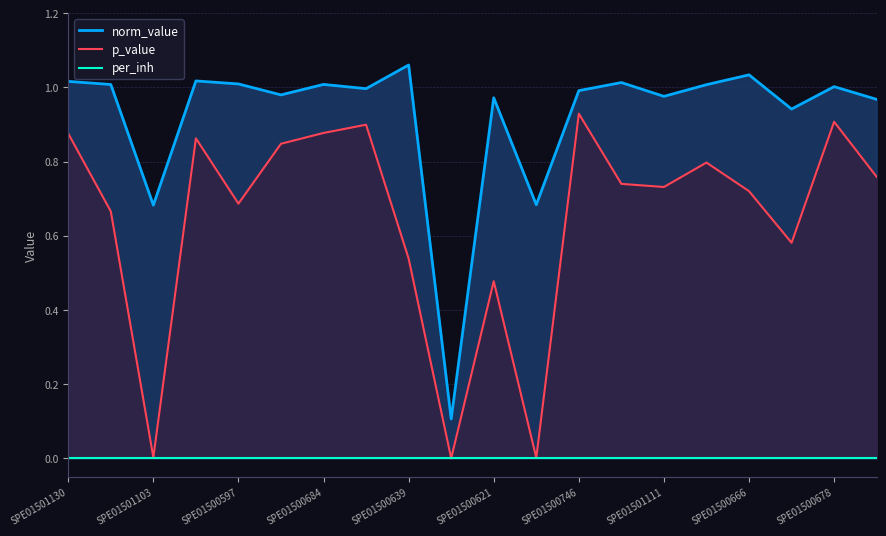

The p_value series shows 0.2 at SPE01500621. True or false?

False